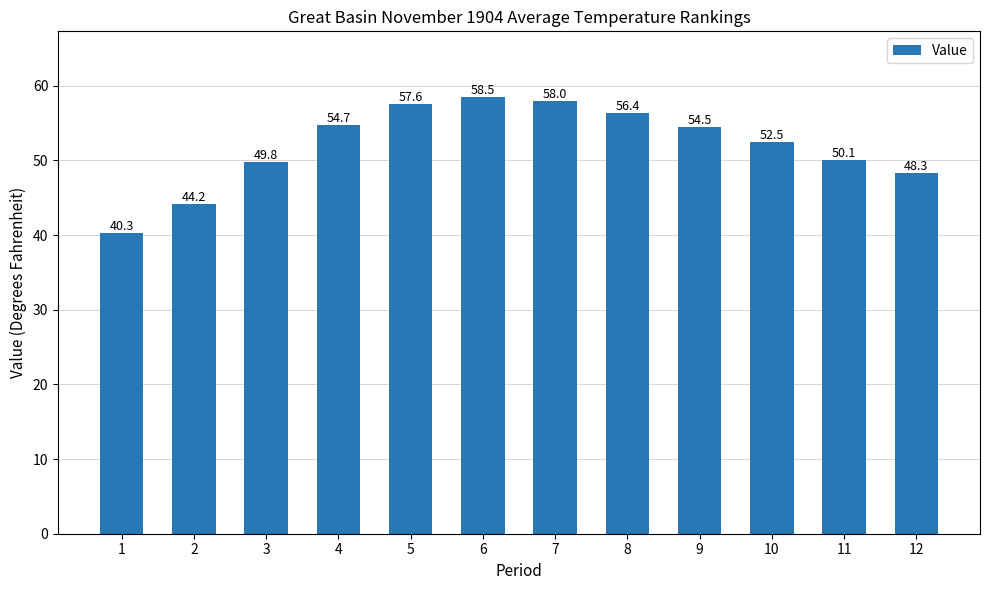

What is the maximum value shown in the chart?

58.5